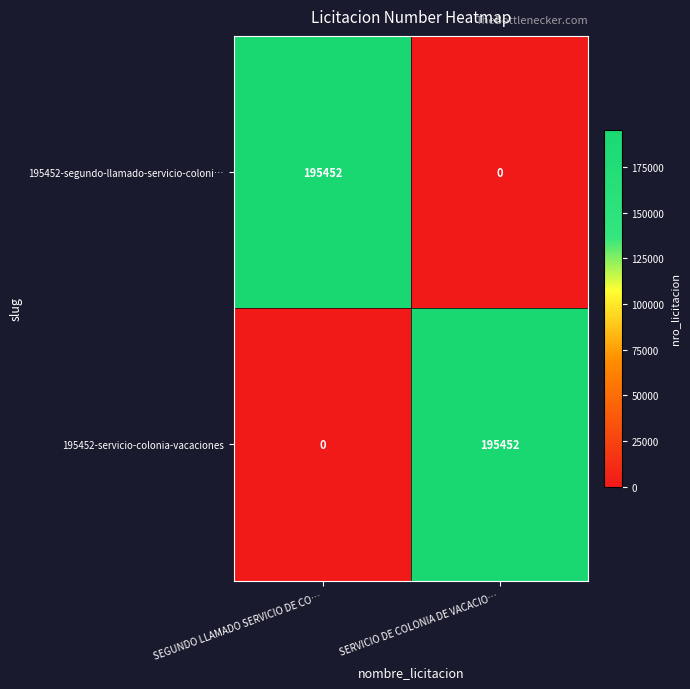

List the labels in order of 195452-segundo-llamado-servicio-coloni… value, smallest first.

SERVICIO DE COLONIA DE VACACIO…, SEGUNDO LLAMADO SERVICIO DE CO…